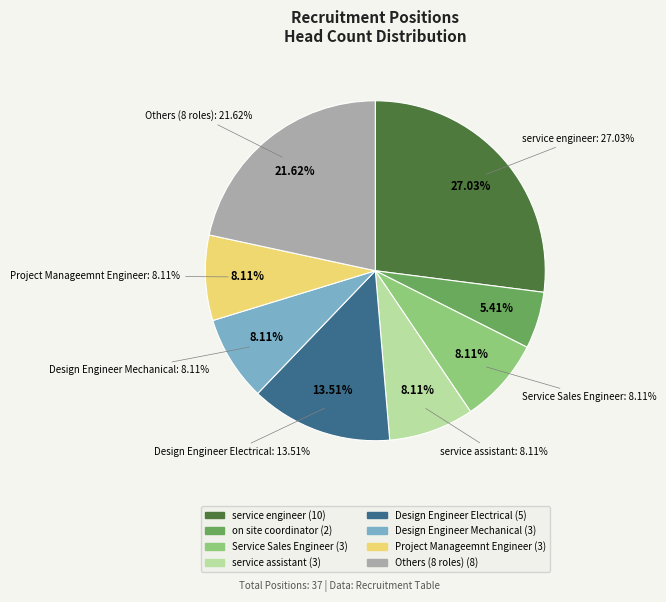

Does any single category account for the majority?

No